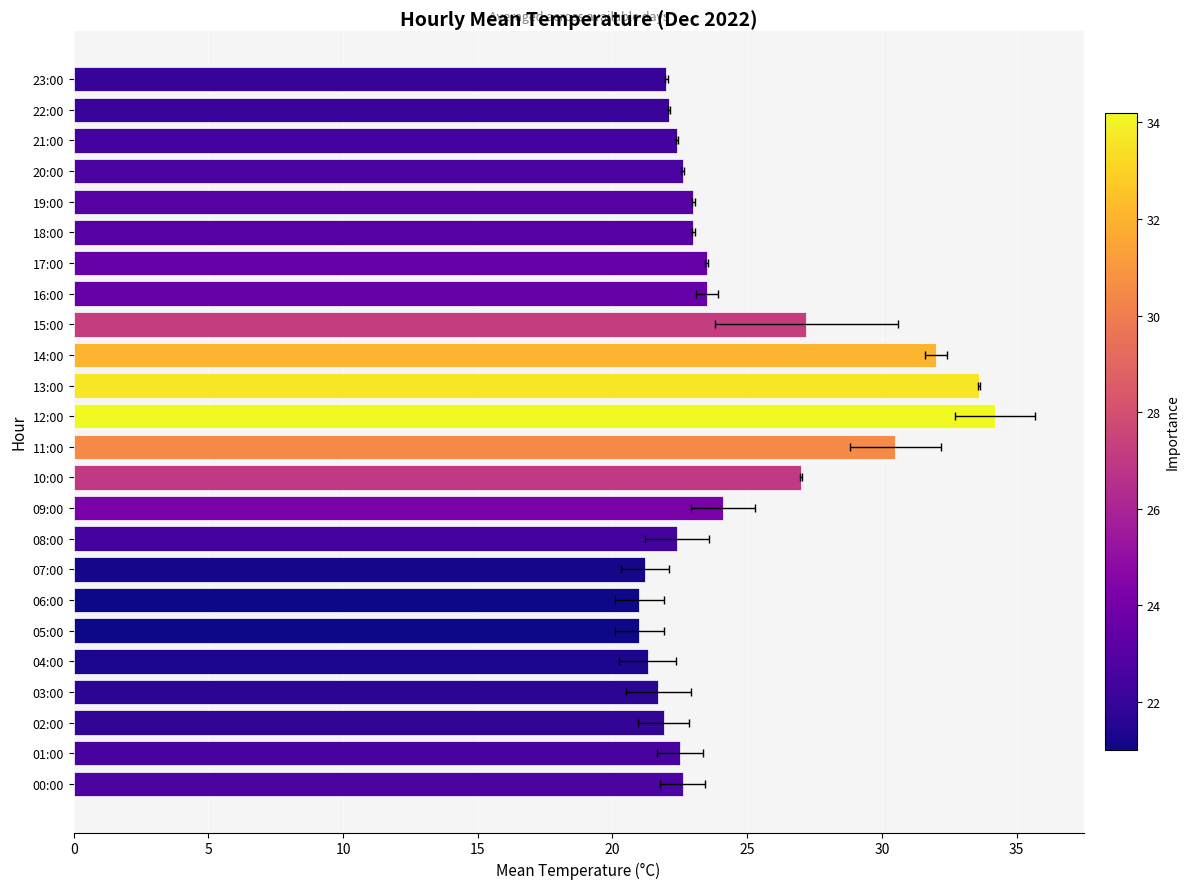

Does the chart contain any negative values?

No